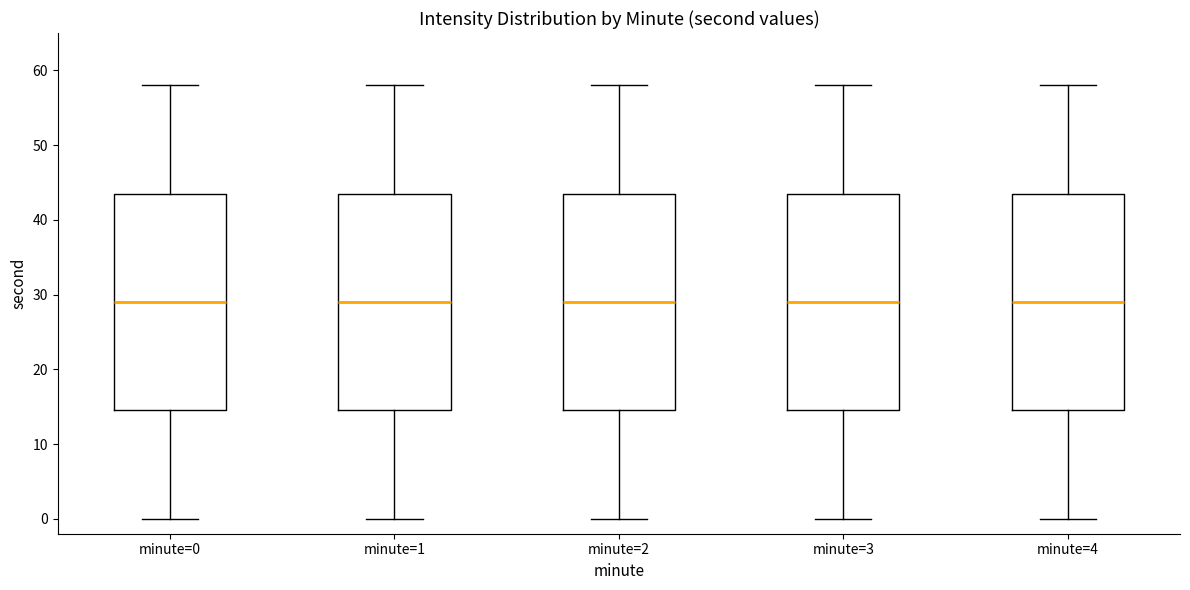

Where is the lower edge of the box for minute=1 on the y-axis? The values are not printed on the chart, so give them approximately, as read against the axis.

15